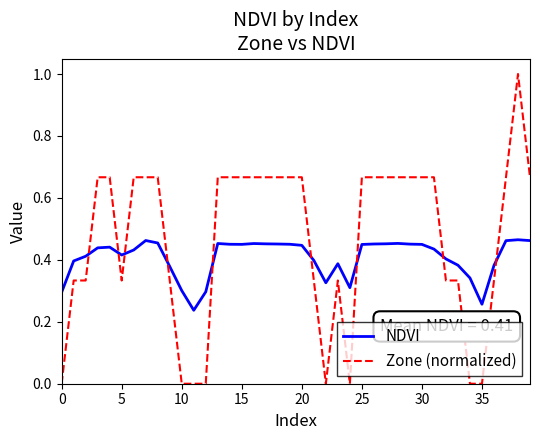

What is the greatest value displayed?

1.0